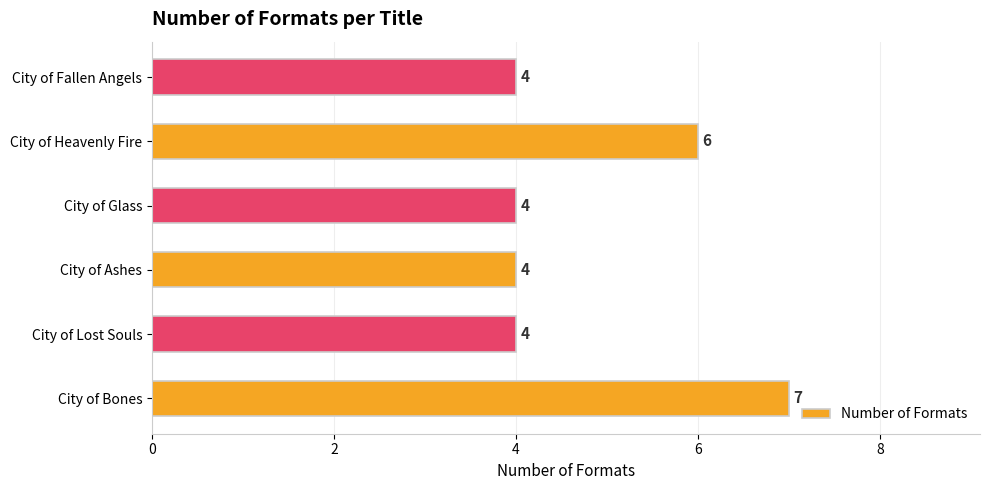

Count the values in the range 4 to 6.

5